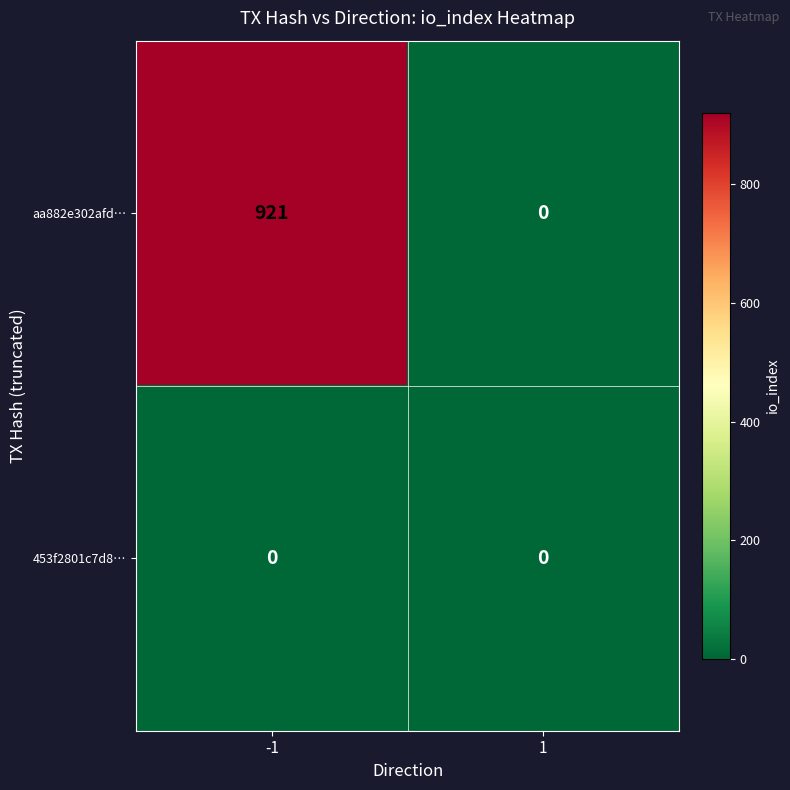

Is it true that aa882e302afd… equals 0 at 1?

True